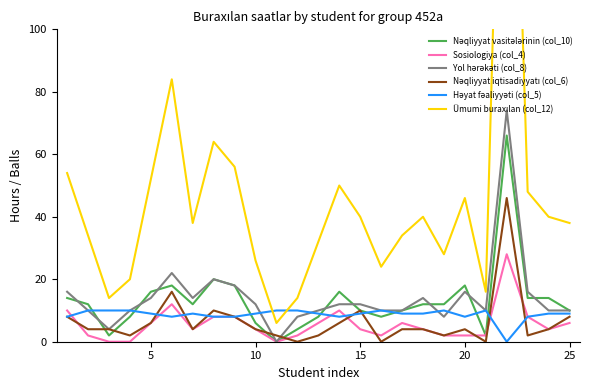

What is the difference between the second highest and minimum values in the Nəqliyyat vasitələrinin (col_10) series?

20